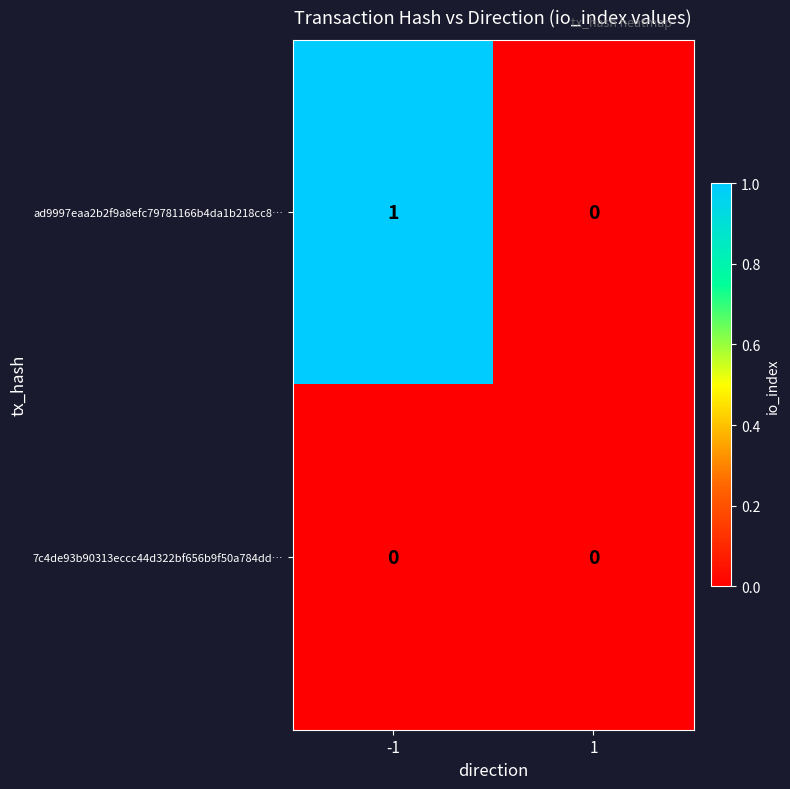

At which category is the sum across all series the highest?

-1